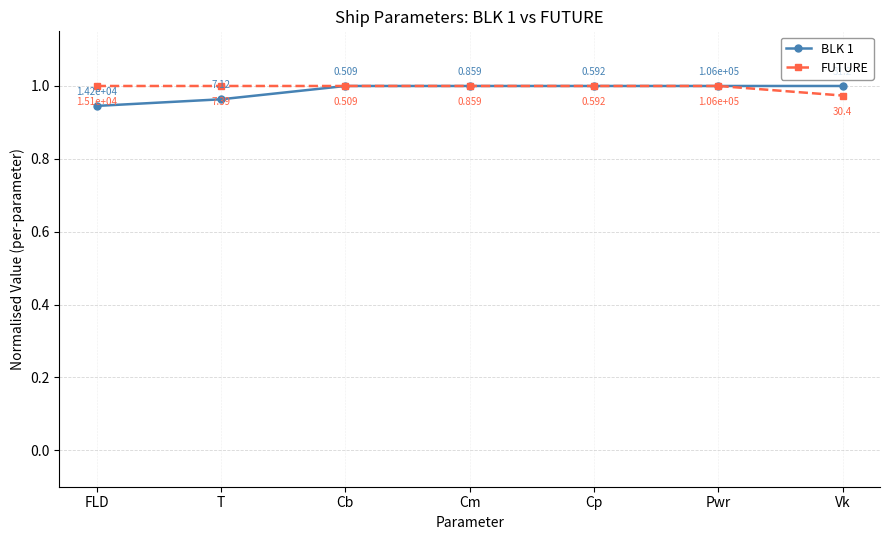

The value of FUTURE at Cp is 1.0. True or false?

True